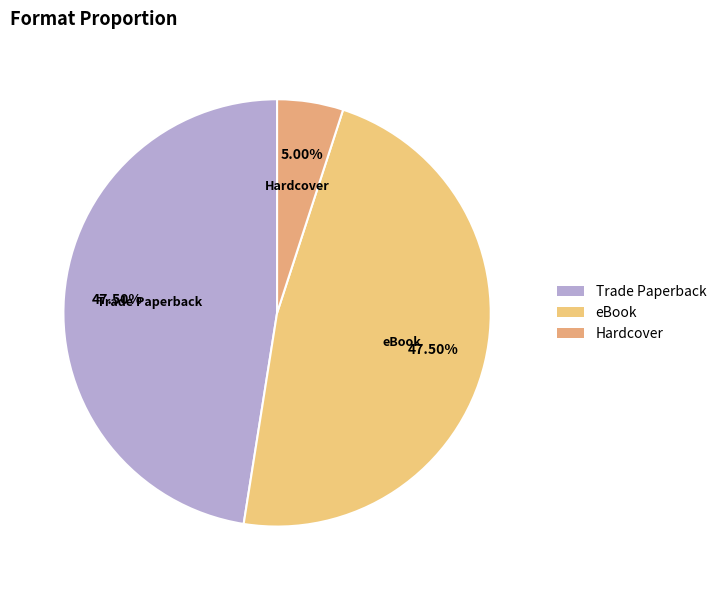

Approximately how many times larger is the value at Trade Paperback compared to Hardcover?

9.5